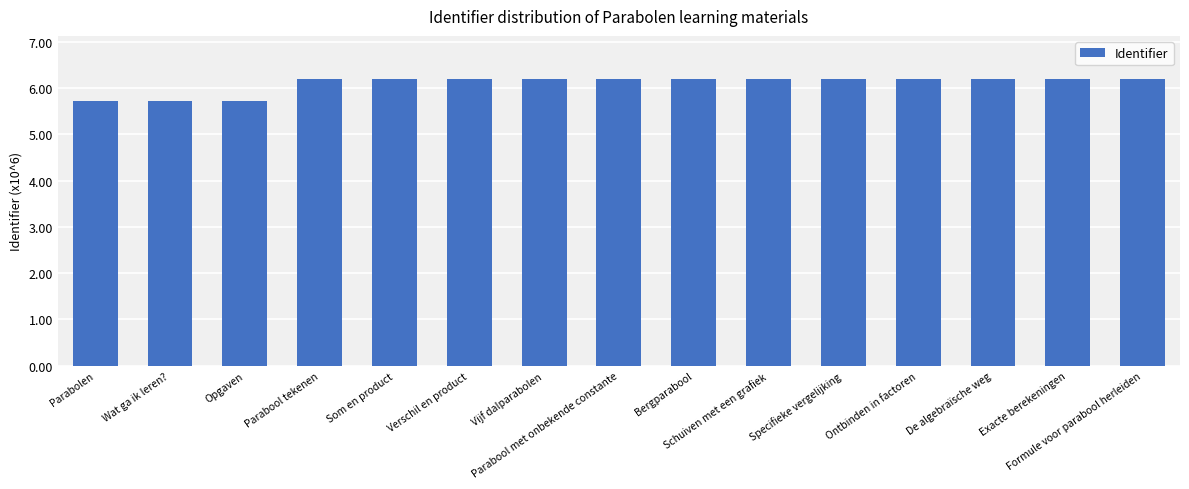

At which label does the data first exceed 6194626?

Bergparabool